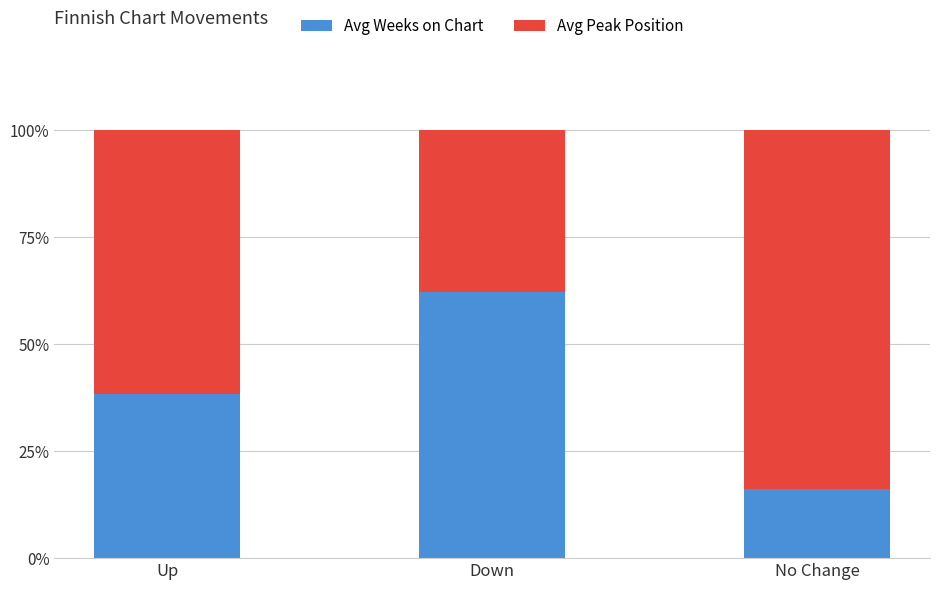

Is it true that Avg Weeks on Chart equals 38.3 at Up?

True